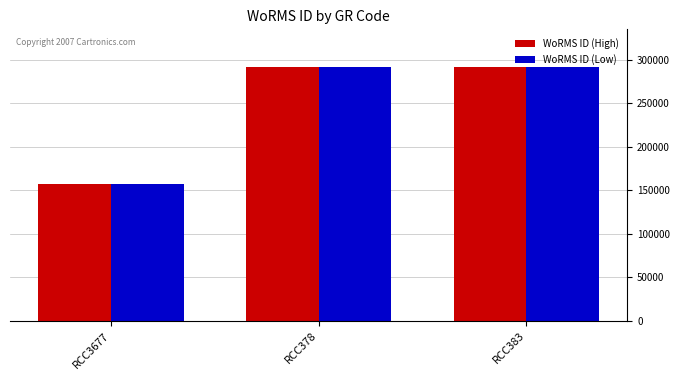

What is the total value across all series at RCC383?

582834